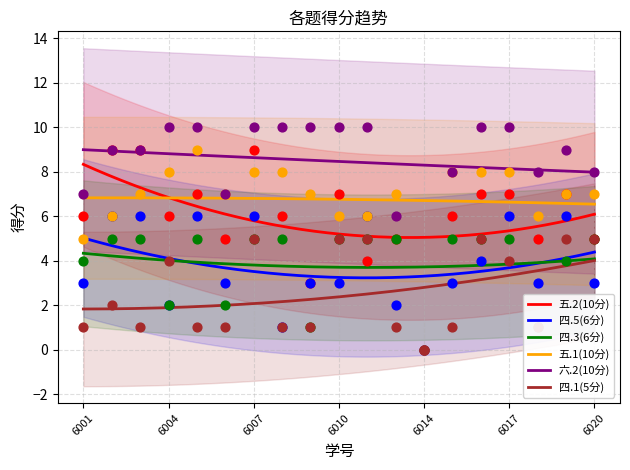

True or false: 五.1(10分) and 四.1(5分) cross at least once.

False